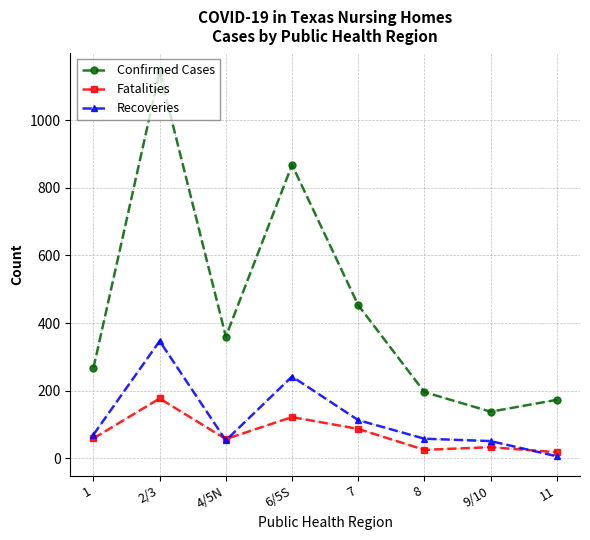

What is the total value across all series at 8?

279